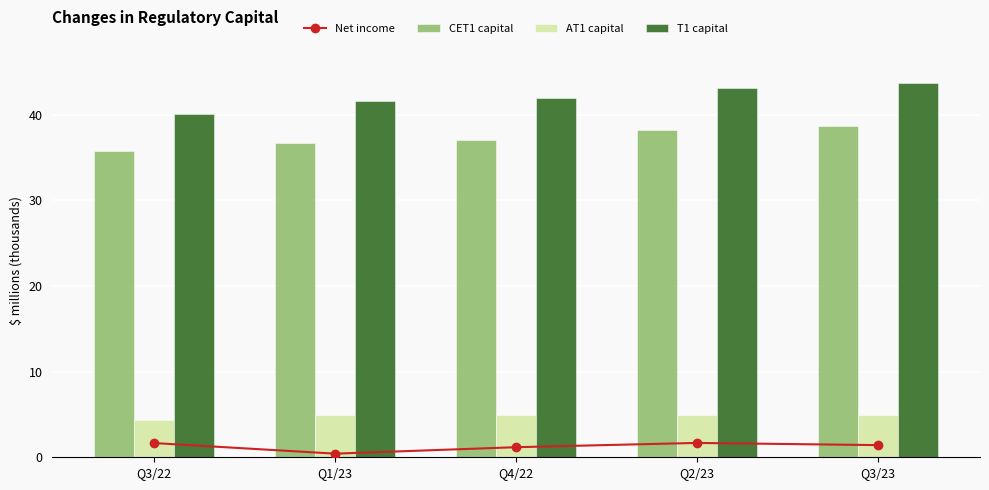

Reading left to right, what are all the values shown in this chart?

Net income: Q3/22=1.7	Q1/23=0.4	Q4/22=1.2	Q2/23=1.7	Q3/23=1.4
CET1 capital: Q3/22=35.7	Q1/23=36.6	Q4/22=37.0	Q2/23=38.2	Q3/23=38.7
AT1 capital: Q3/22=4.3	Q1/23=4.9	Q4/22=4.9	Q2/23=4.9	Q3/23=4.9
T1 capital: Q3/22=40.0	Q1/23=41.6	Q4/22=41.9	Q2/23=43.1	Q3/23=43.7